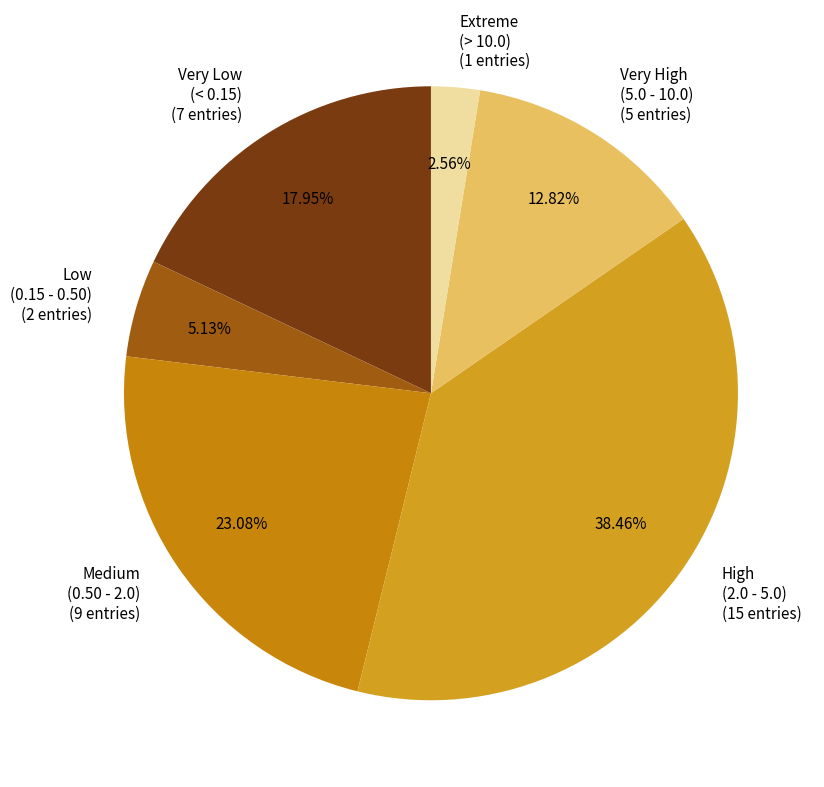

Between Very Low (< 0.15) (7 entries) and Extreme (> 10.0) (1 entries), which is larger?

Very Low (< 0.15) (7 entries)